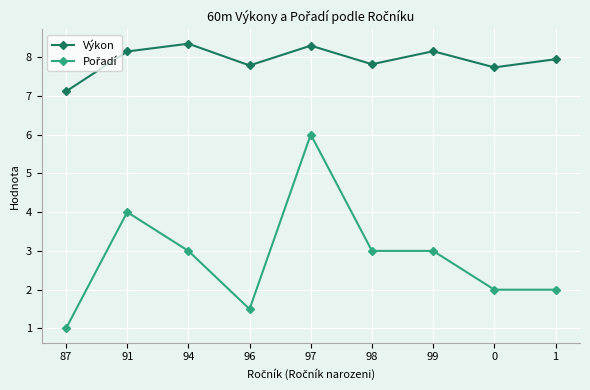

At which label is Výkon closest to 7?

87